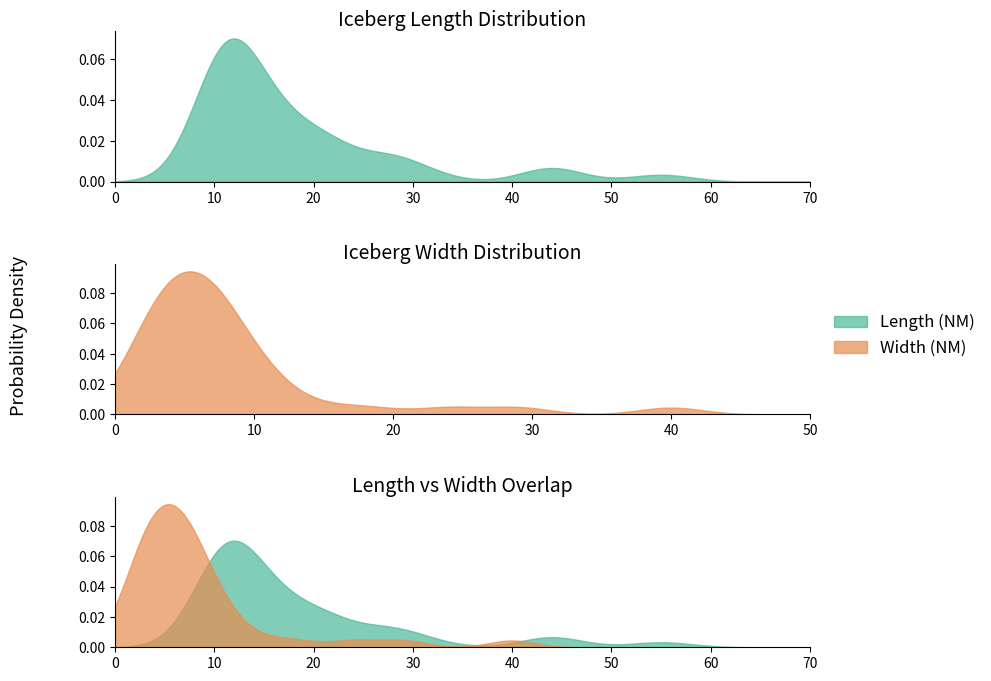

Which series has the widest spread of values?

Length (NM)